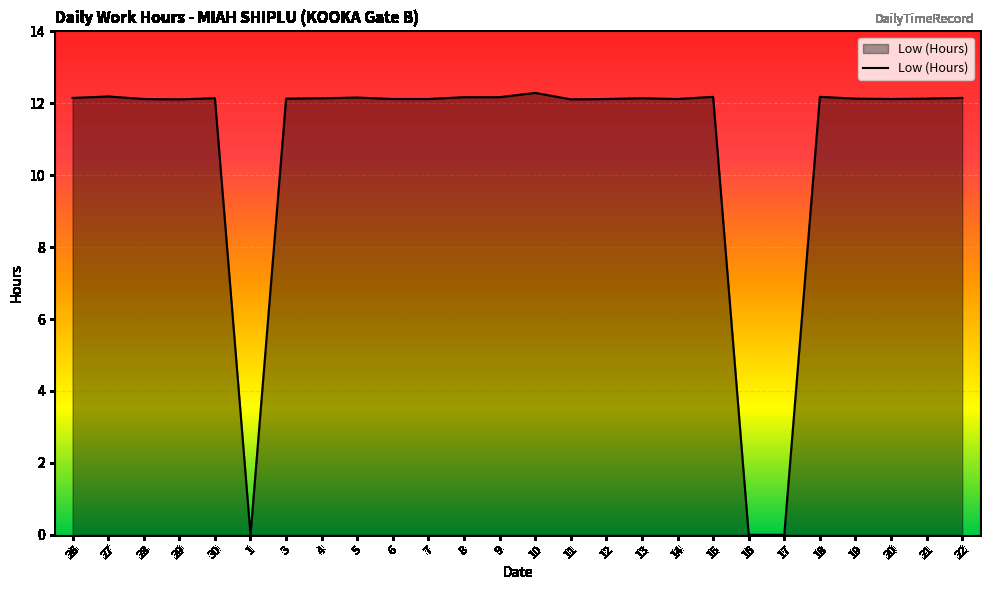

What is the maximum value shown in the chart?

12.3